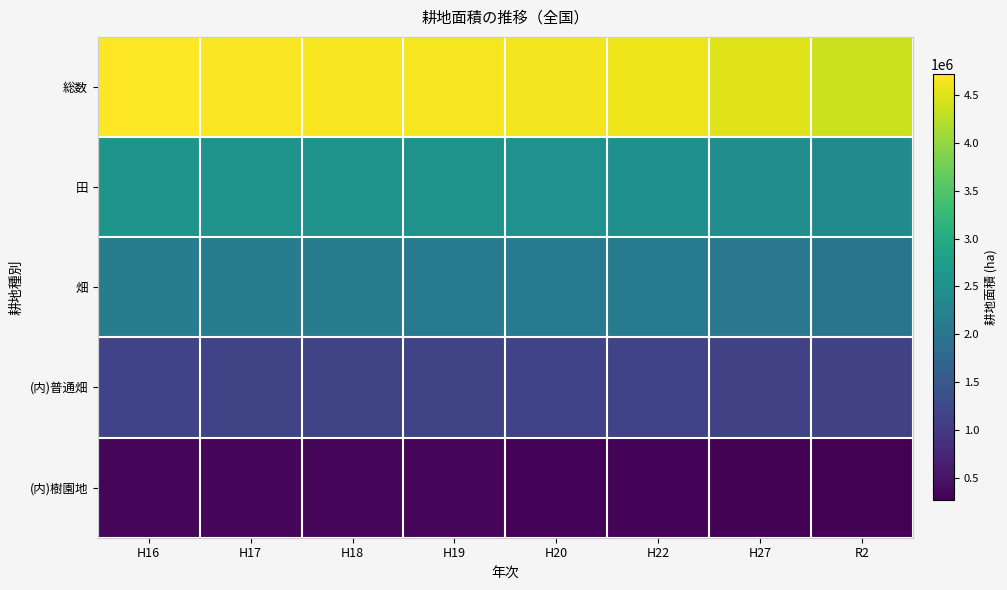

Rank the series by their maximum value, from highest to lowest.

総数, 田, 畑, (内)普通畑, (内)樹園地